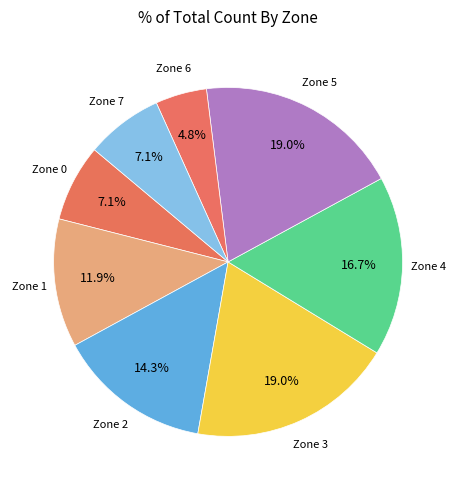

Between Zone 0 and Zone 3, which is larger?

Zone 3